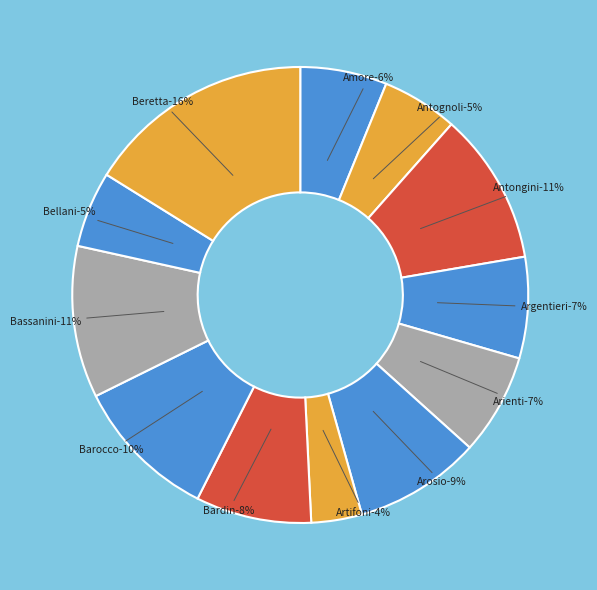

True or false: Barocco accounts for 10% of the total.

True